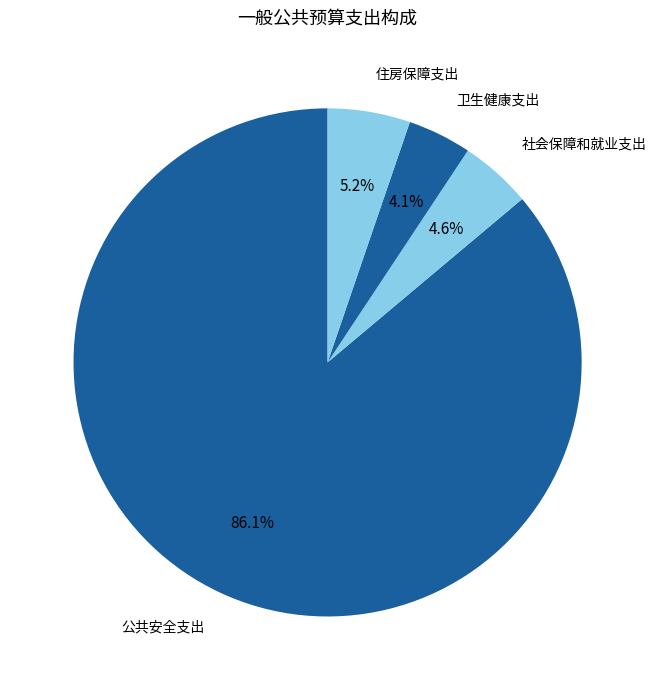

How many slices are in this pie chart?

4